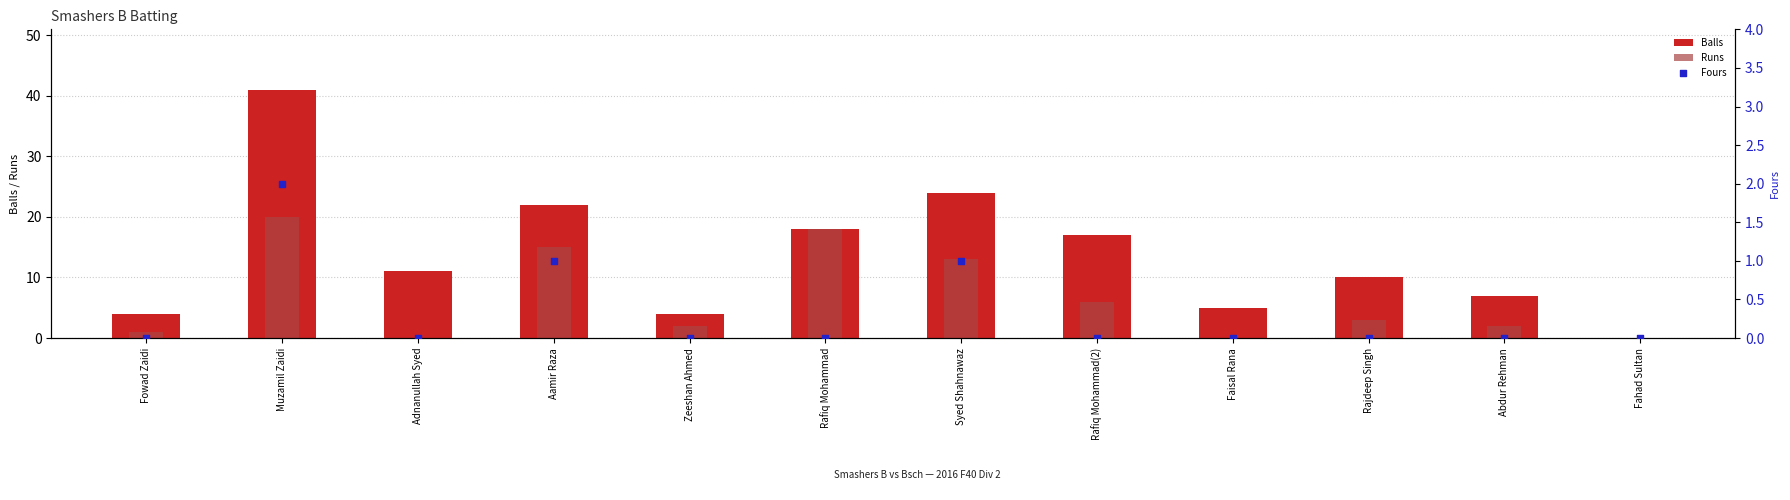

Which series has the widest spread of Y values?

Balls